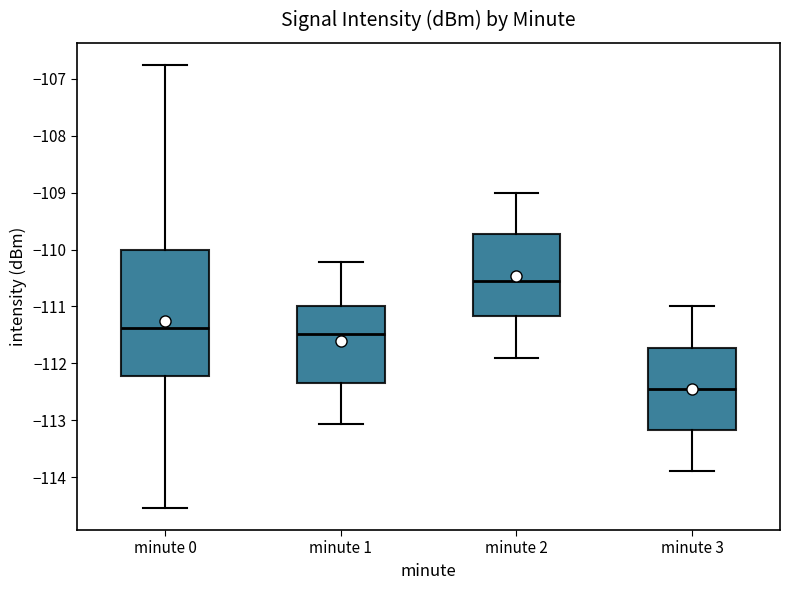

Where does the lower whisker of the box for minute 1 end on the y-axis? The values are not printed on the chart, so give them approximately, as read against the axis.

-113.1